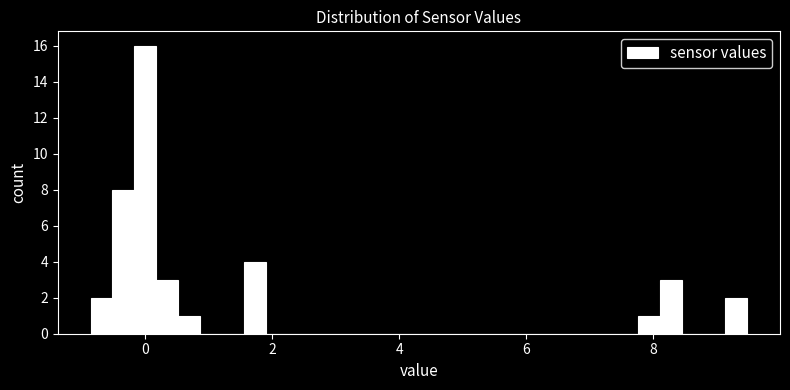

Around what value on the x-axis is the tallest bar? Give the approximate position of its centre, as read against the axis.

0.0